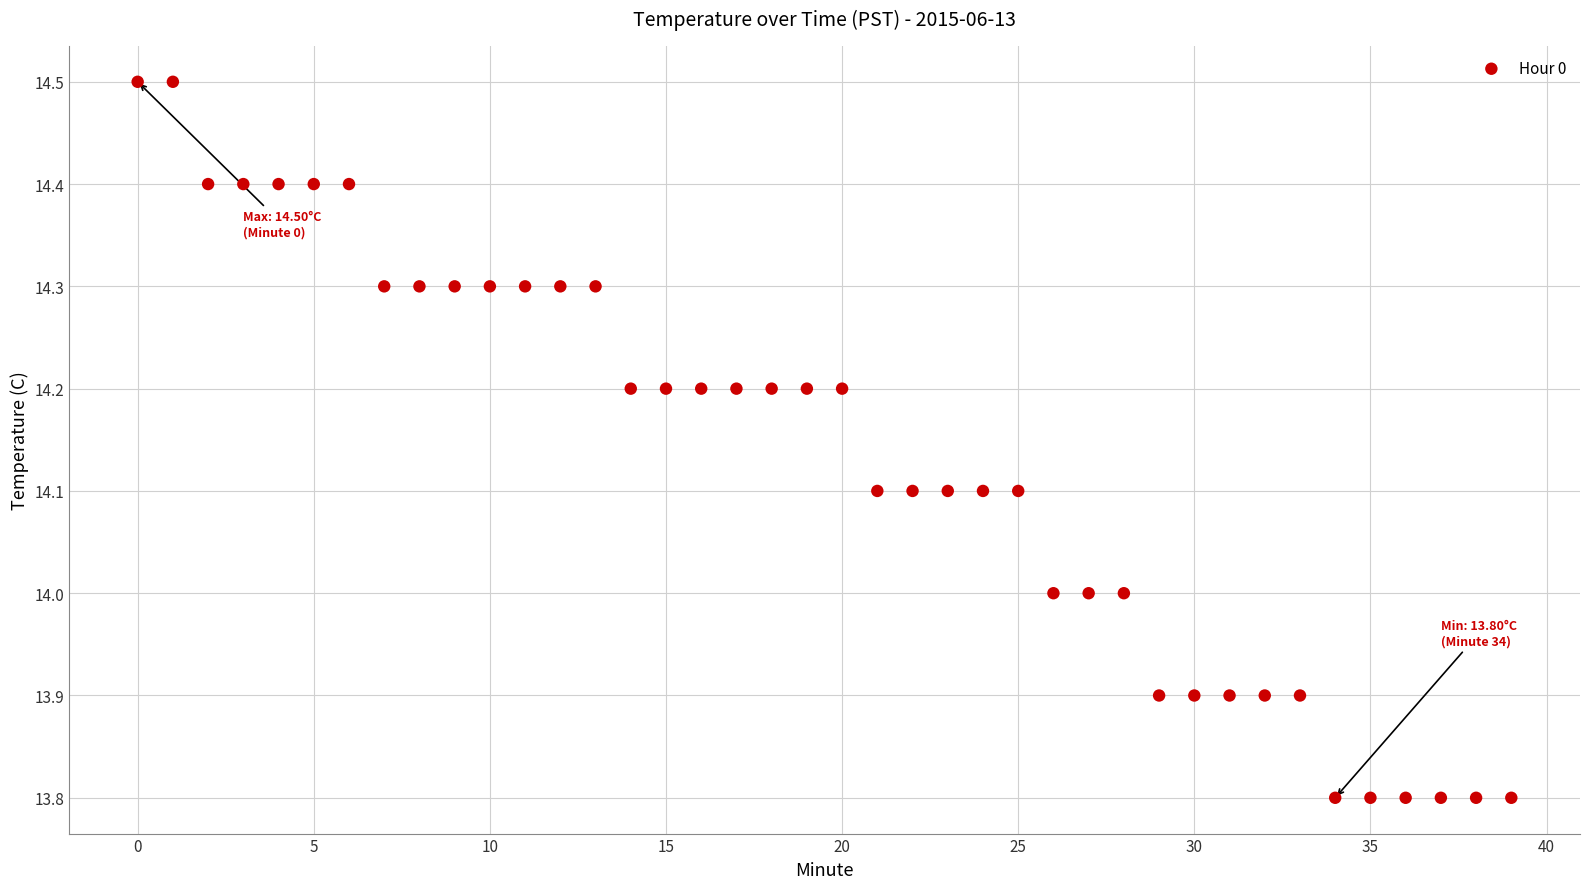

What is the range of Y values (max minus min)?

0.7